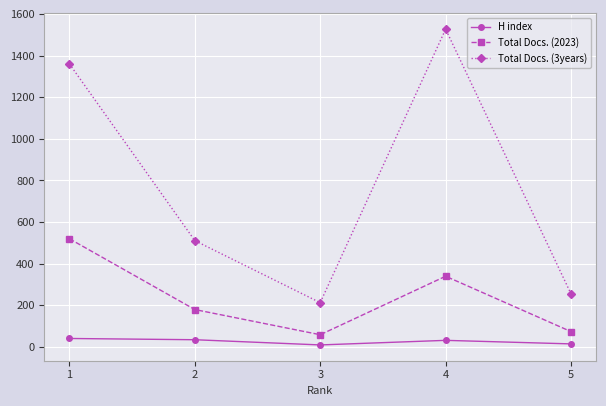

At which label does H index first exceed 32?

1